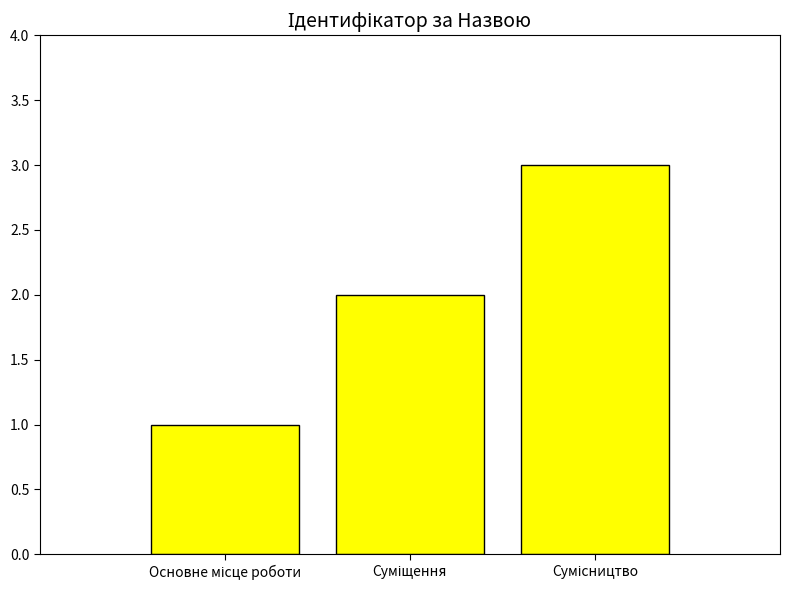

What is the difference between the maximum and minimum values?

2